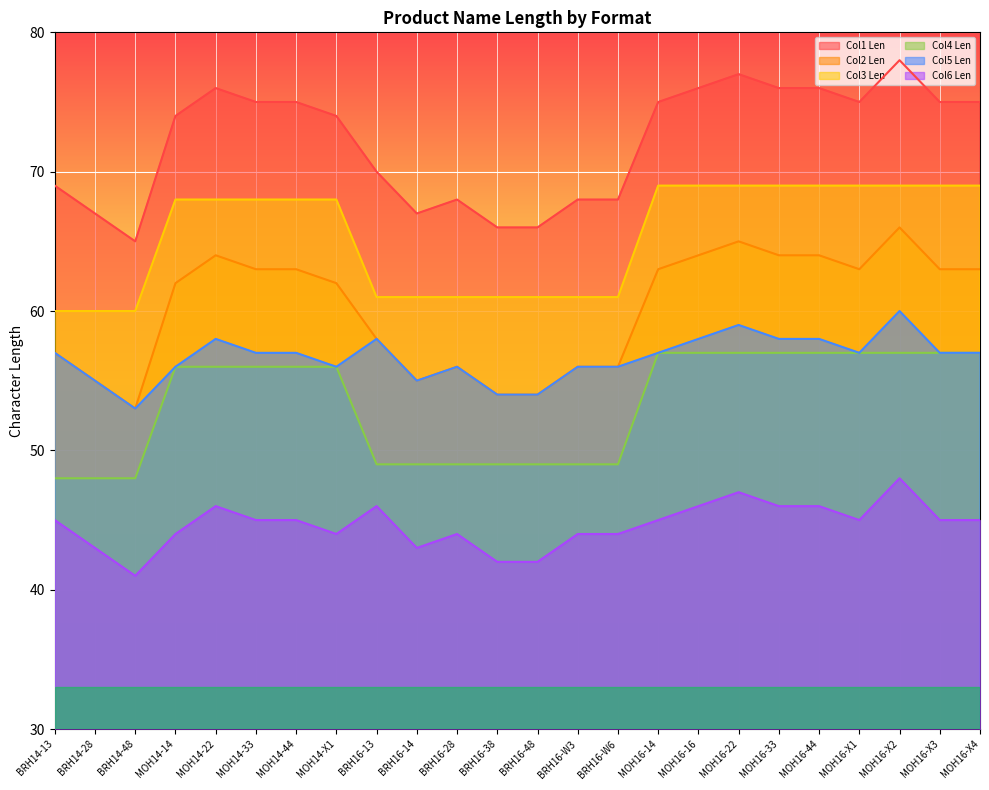

Count the Col5 Len values in the range 56 to 58.

17